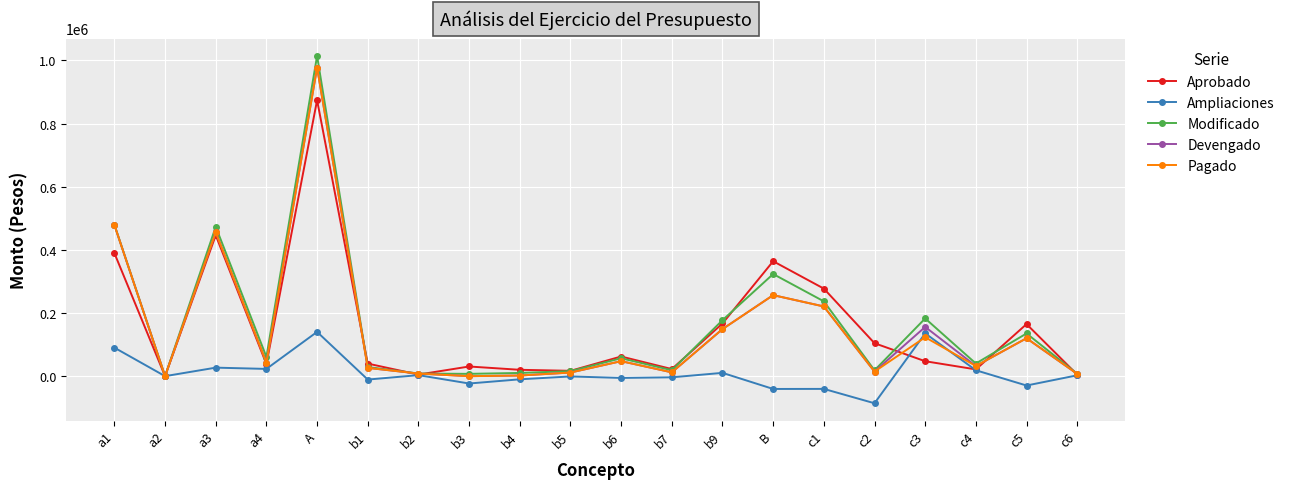

What is the label of the 6th point from the left?

b1